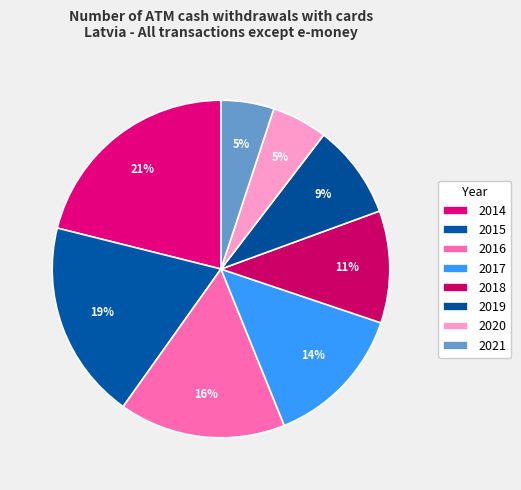

Which category has the smallest portion of the pie?

2021